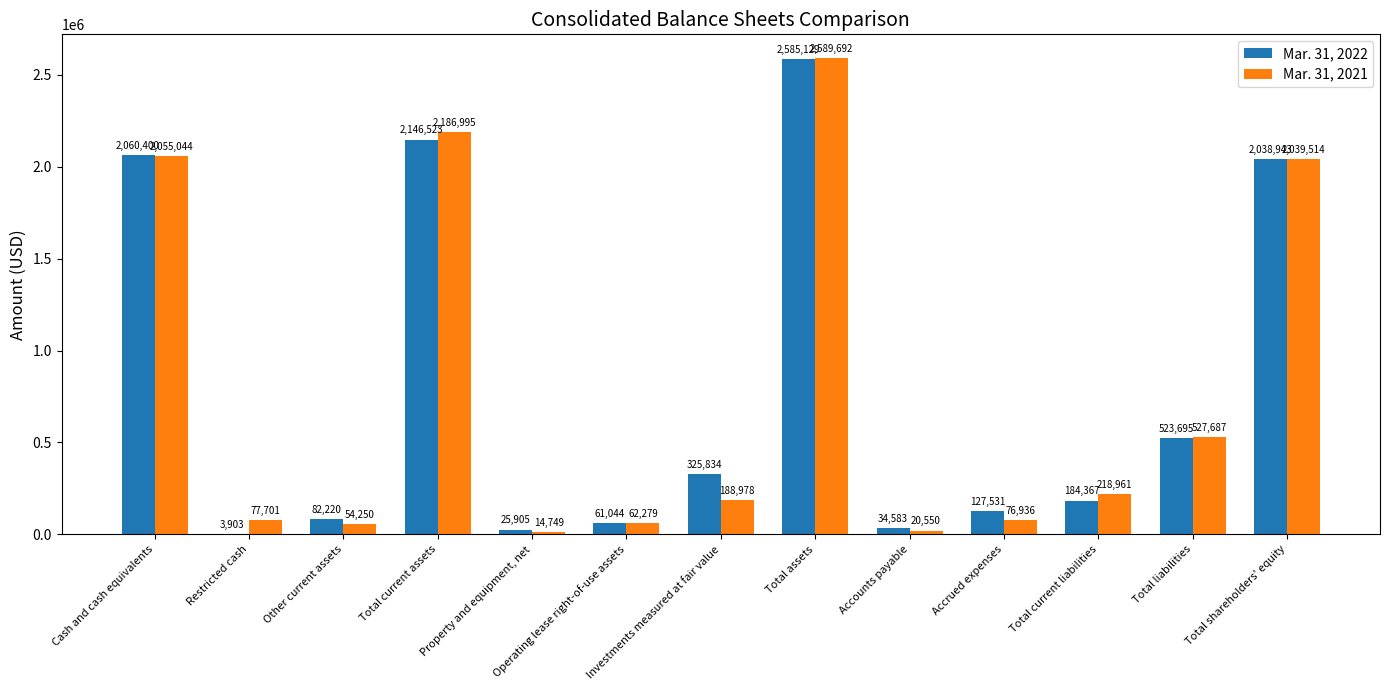

True or false: Mar. 31, 2021 has a value of 139137 at Total liabilities.

False